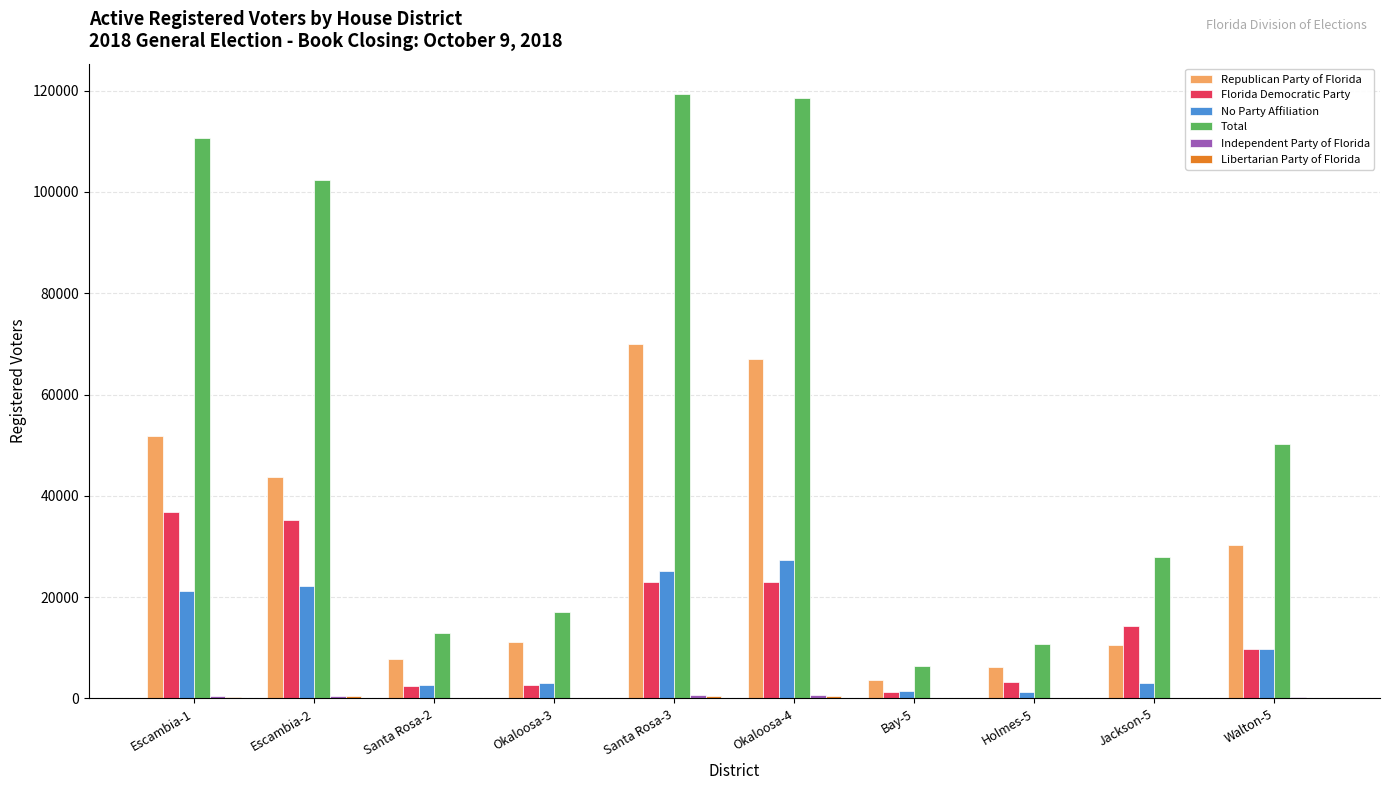

Is it true that No Party Affiliation equals 1207 at Holmes-5?

True